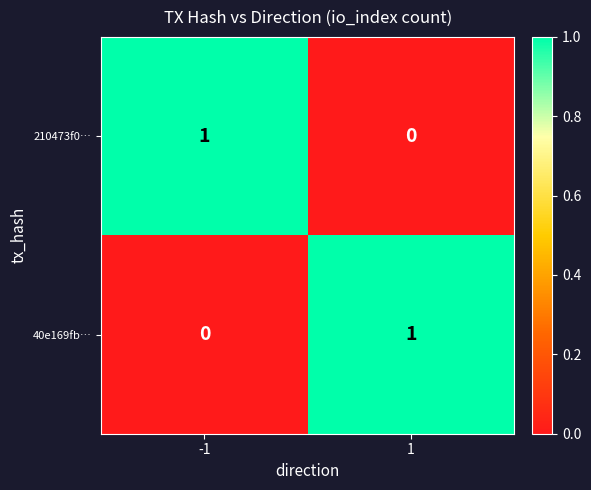

The 40e169fb… series shows 1 at 1. True or false?

True